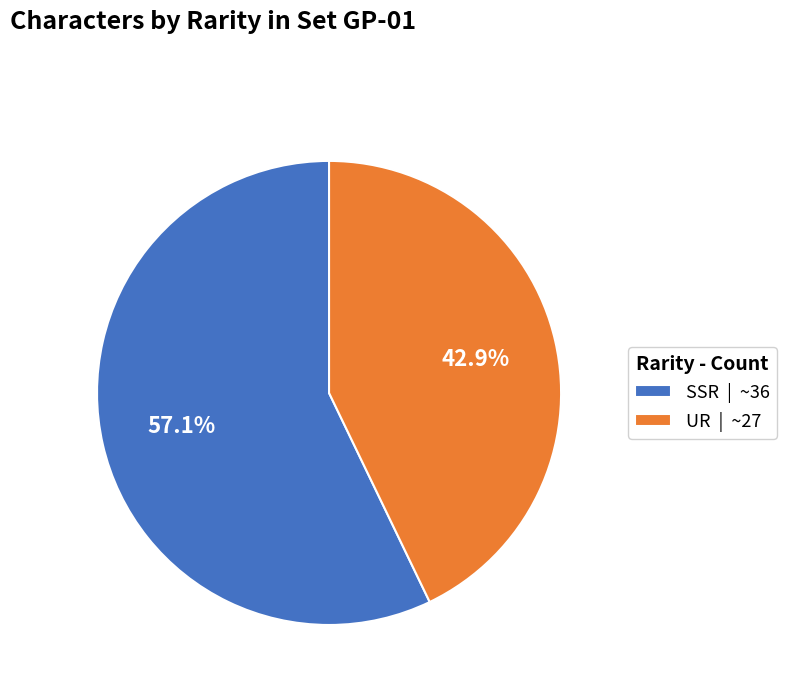

Which category has the smallest portion of the pie?

UR